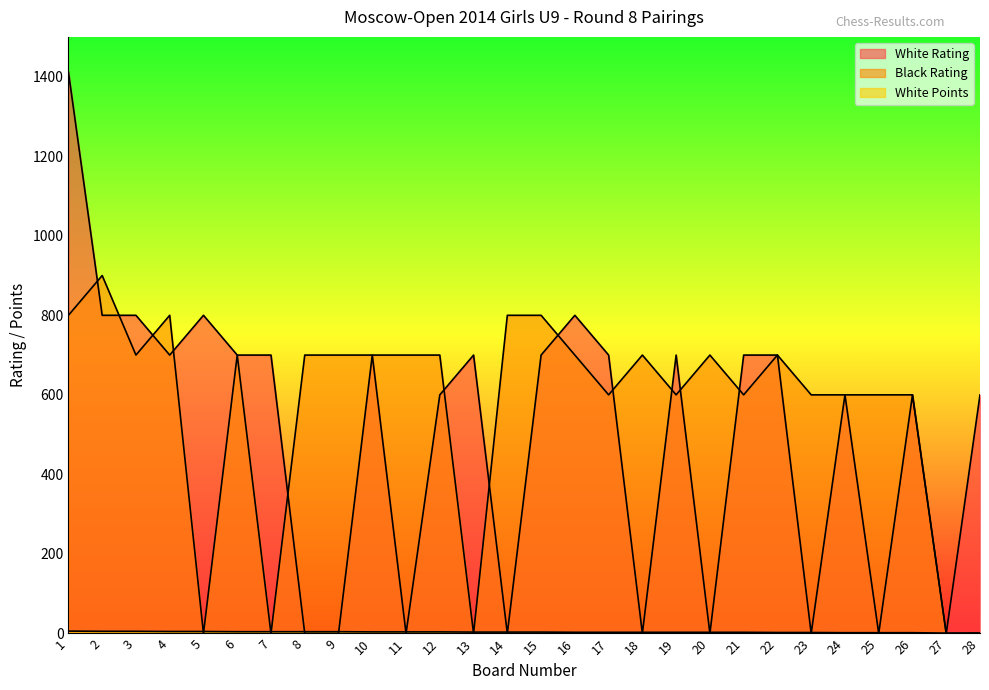

True or false: White Rating and Black Rating intersect in this chart.

True